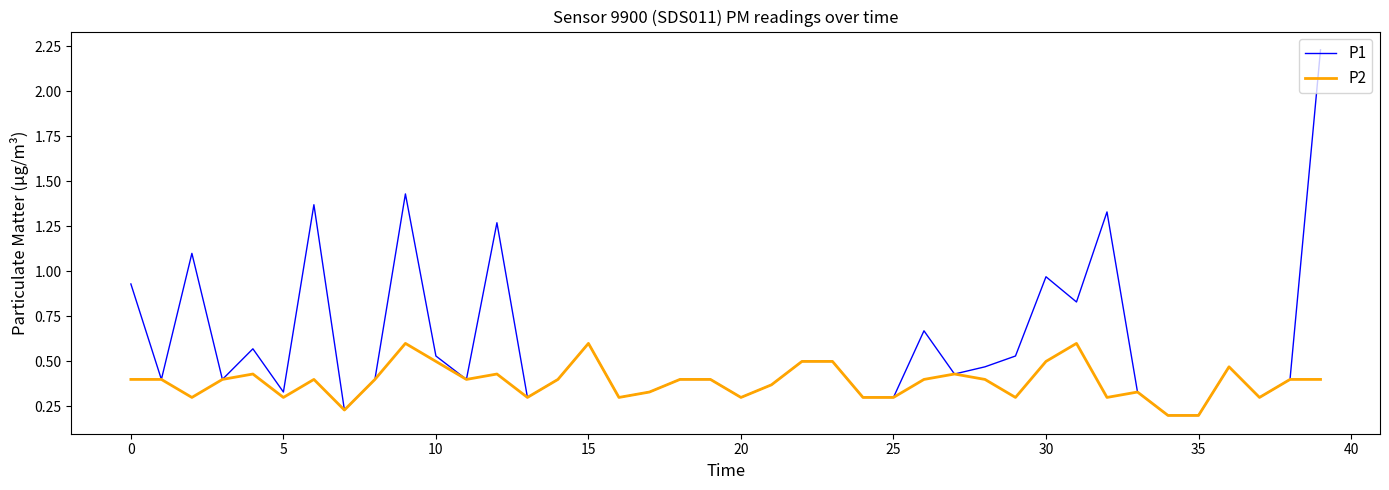

How many lines are shown in the chart?

2